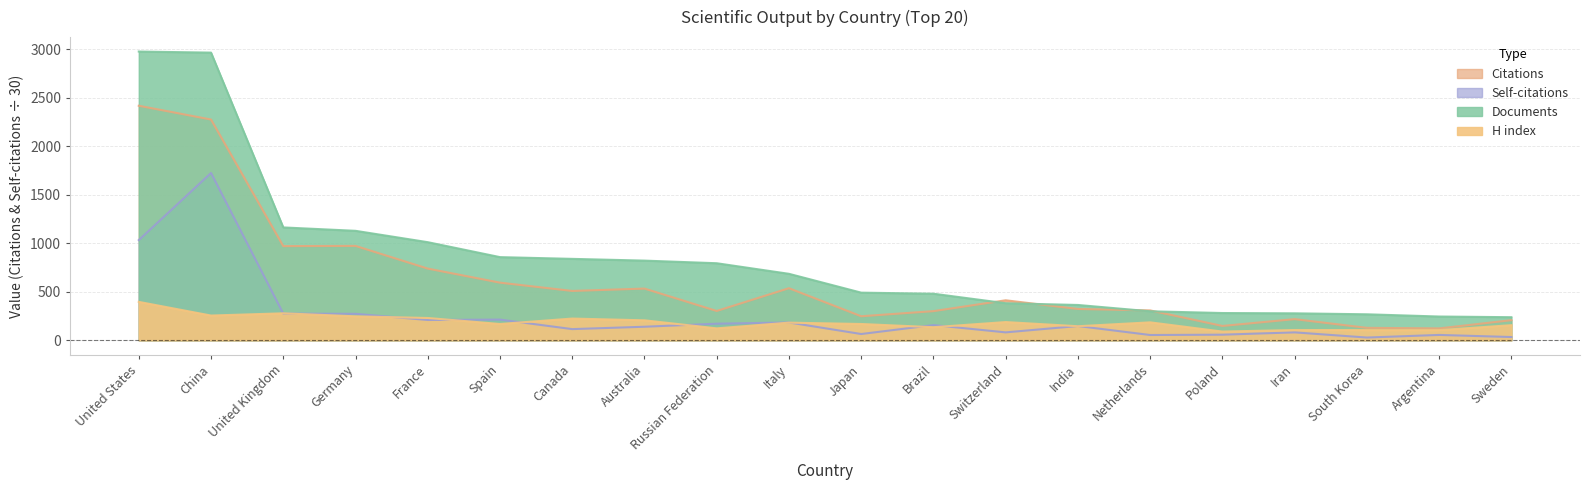

What are all the series names shown in the legend?

Documents, Citations, Self-citations, H index